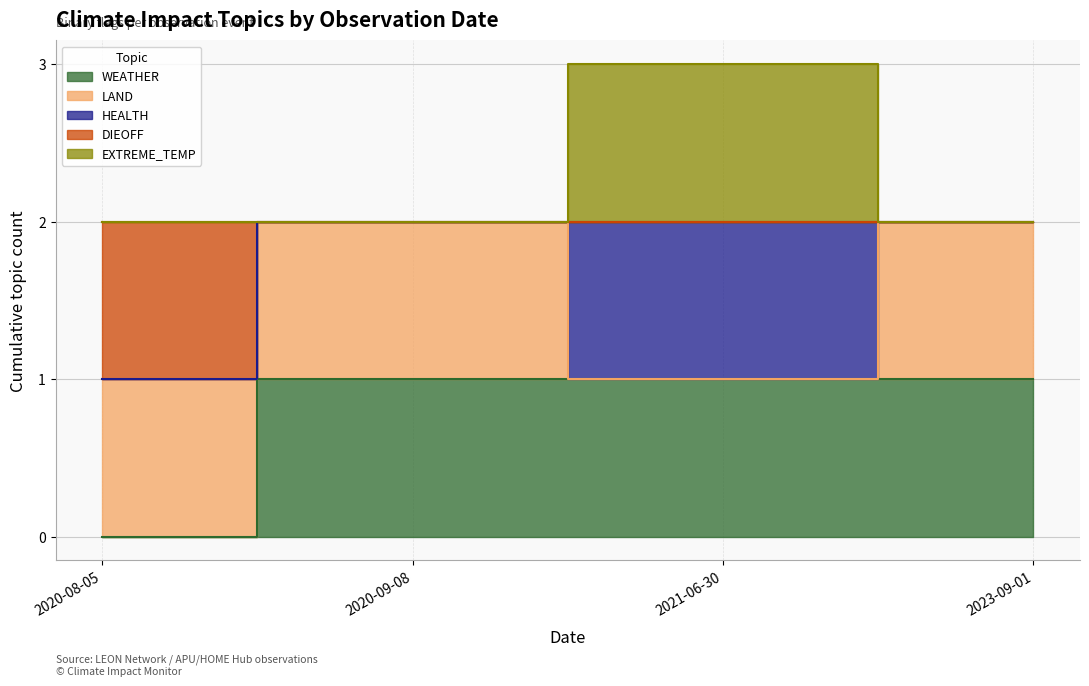

Between 2023-09-01 and 2020-08-05, which is larger?

2023-09-01